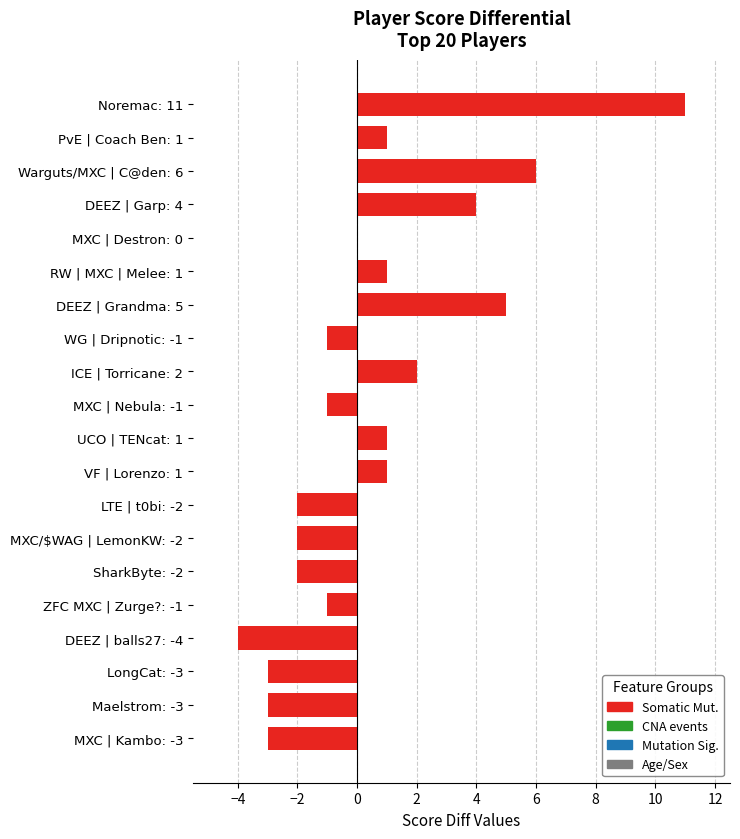

Which category has the highest value across all series?

Noremac: 11